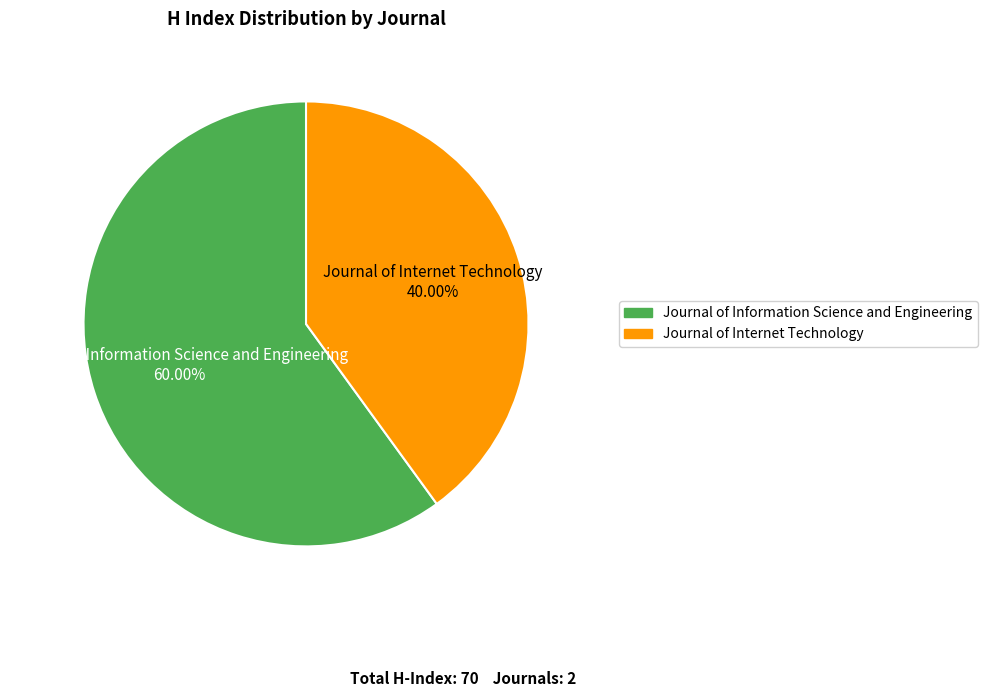

To the nearest percent, what is the difference between the largest and smallest slice percentages?

20%